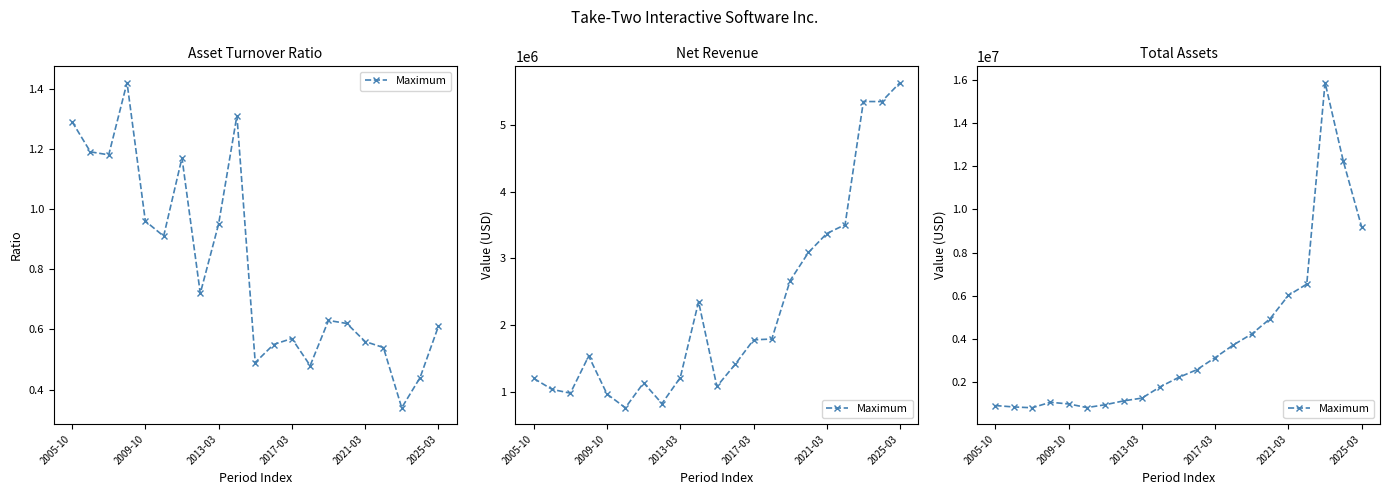

At which label is the value closest to 8346621?

2025-03